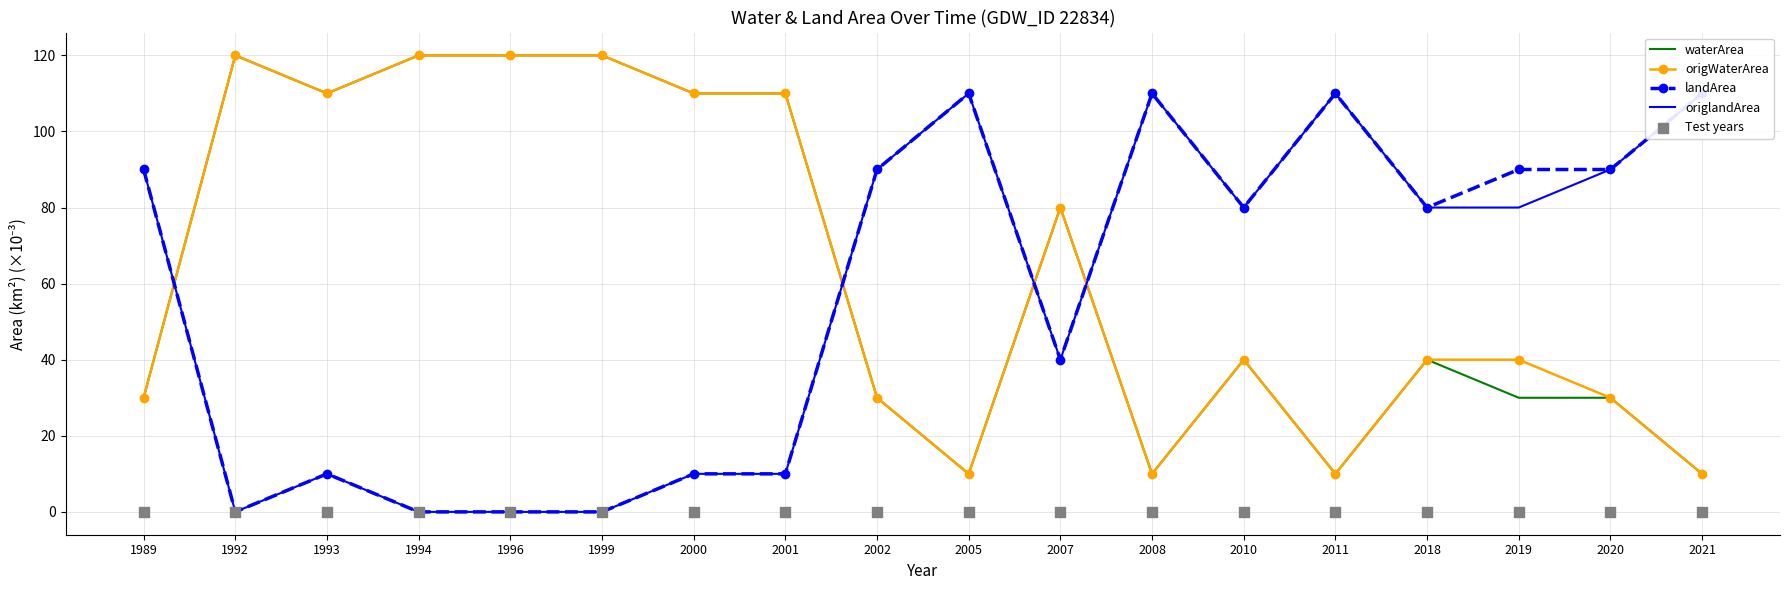

Which series contains the lowest Y value?

landArea